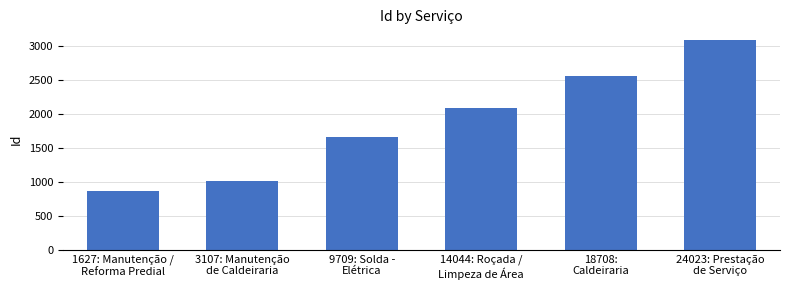

True or false: the data shows 1014 at 3107: Manutenção
de Caldeiraria.

True